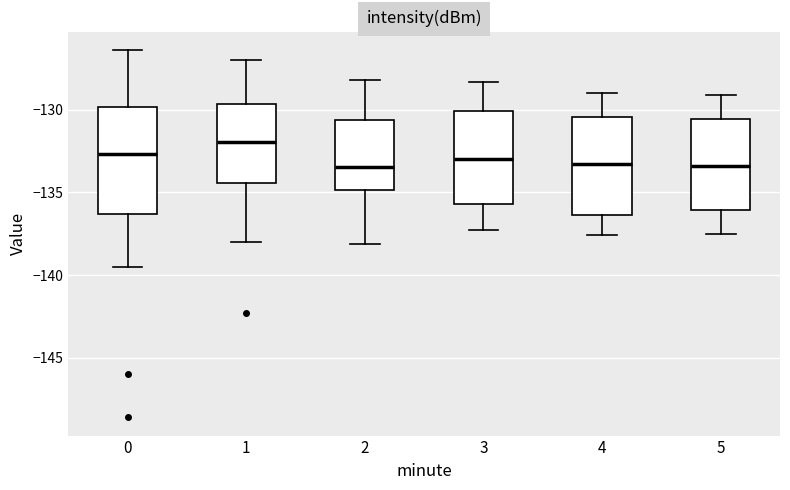

Comparing the boxes themselves (not the whiskers), which one is the tallest?

0